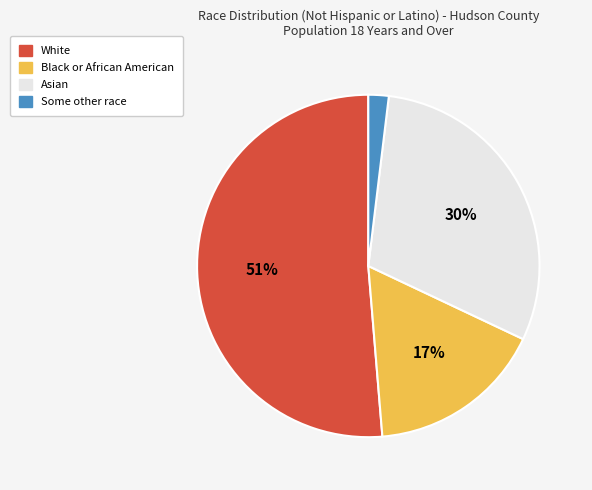

Does White represent more than half of the total?

Yes